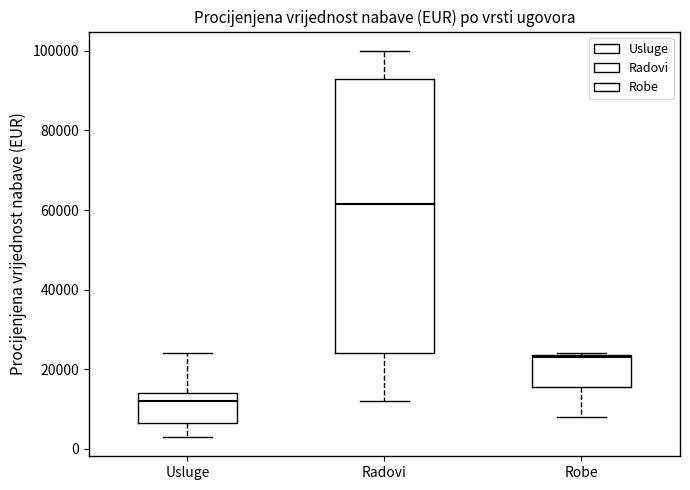

Which box has the lowest median line?

Usluge